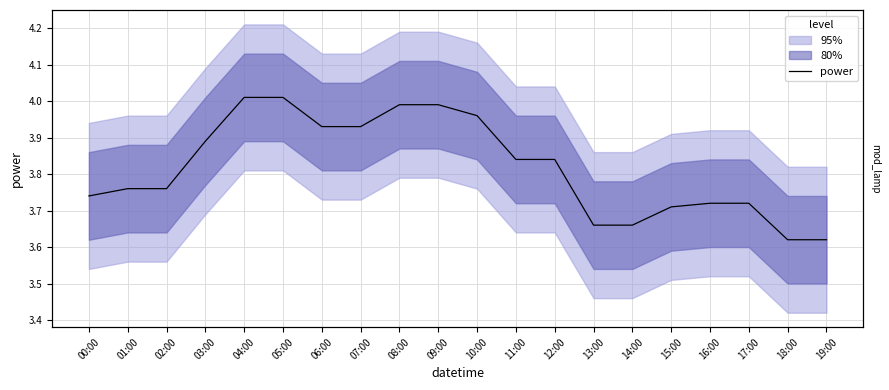

Reading left to right, what are all the values shown in this chart?

00:00=3.7	01:00=3.8	02:00=3.8	03:00=3.9	04:00=4.0	05:00=4.0	06:00=3.9	07:00=3.9	08:00=4.0	09:00=4.0	10:00=4.0	11:00=3.8	12:00=3.8	13:00=3.7	14:00=3.7	15:00=3.7	16:00=3.7	17:00=3.7	18:00=3.6	19:00=3.6